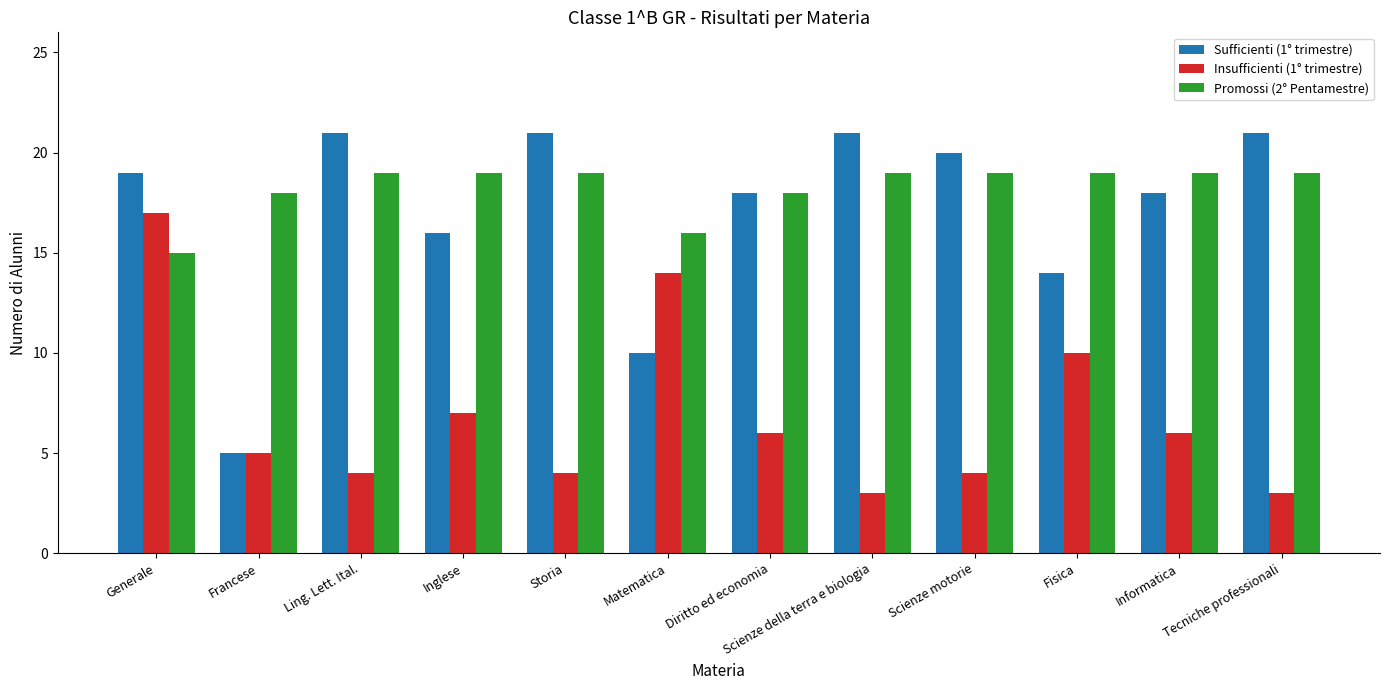

Reading right to left, list all the values displayed in this chart.

Sufficienti (1° trimestre): 21	18	14	20	21	18	10	21	16	21	5	19
Insufficienti (1° trimestre): 3	6	10	4	3	6	14	4	7	4	5	17
Promossi (2° Pentamestre): 19	19	19	19	19	18	16	19	19	19	18	15